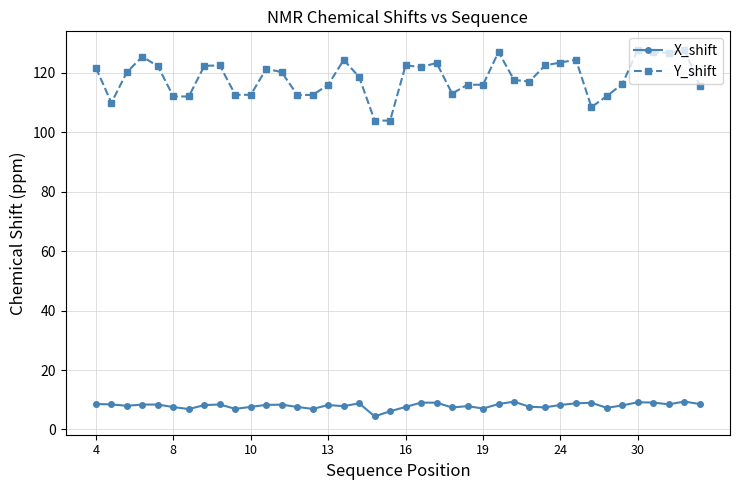

True or false: X_shift and Y_shift cross at least once.

False